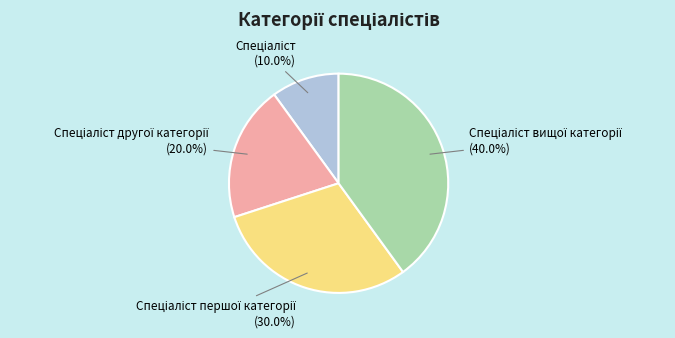

Is there any slice that represents more than half of the pie?

No